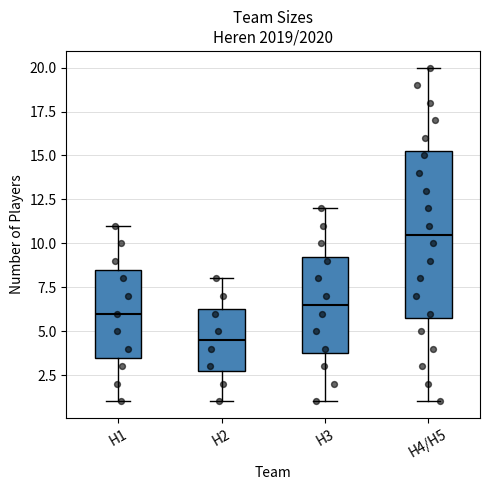

Comparing the boxes themselves (not the whiskers), which one is the tallest?

H4/H5